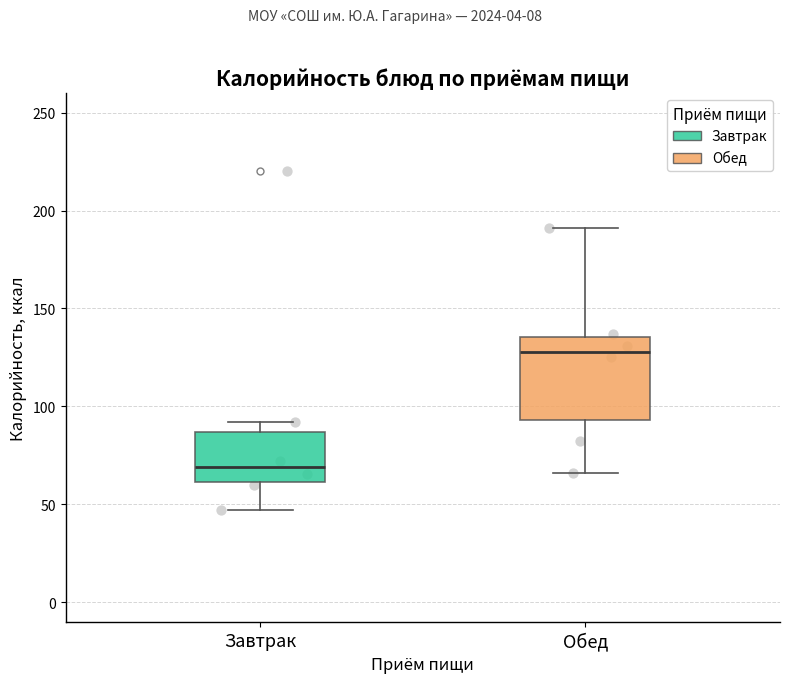

Comparing the boxes themselves (not the whiskers), which one is the tallest?

Обед